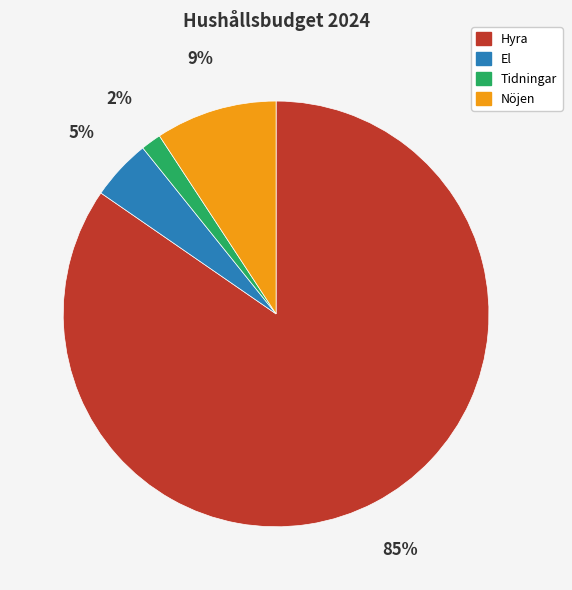

True or false: El accounts for 12% of the total.

False